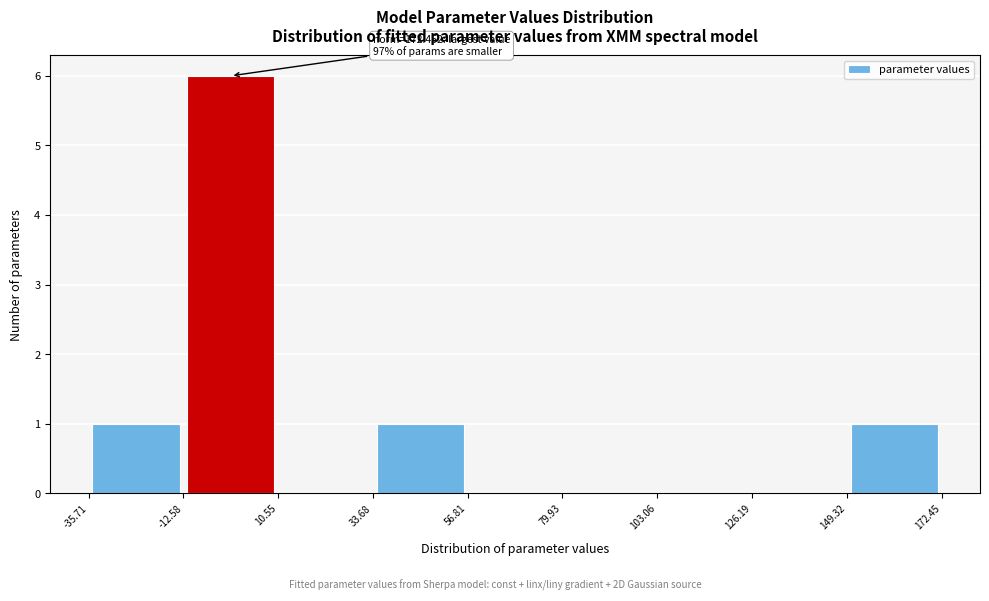

Which range on the x-axis has the tallest bar?

-12.58 to 10.55